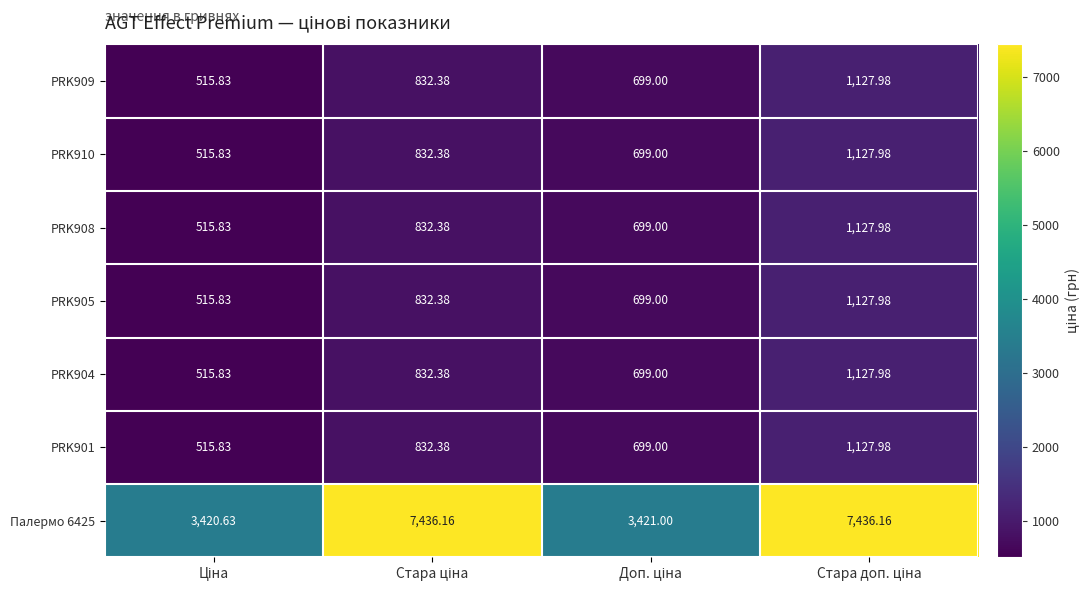

Rank the series by their maximum value, from highest to lowest.

Палермо 6425, PRK909, PRK910, PRK908, PRK905, PRK904, PRK901